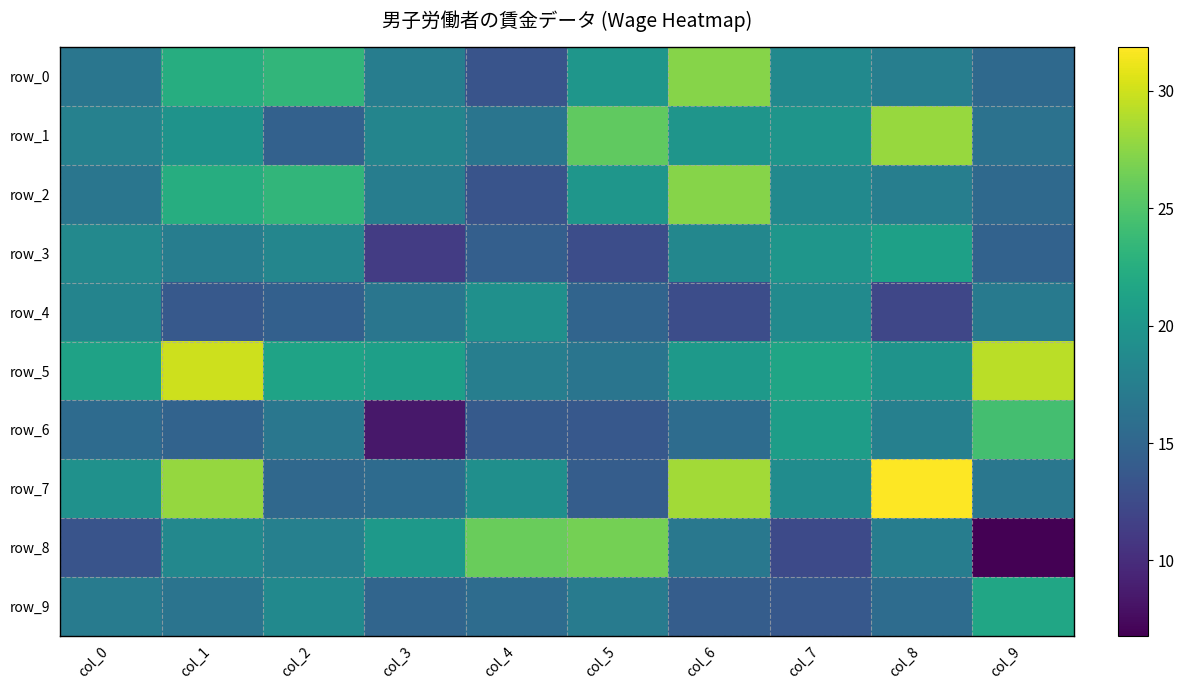

Reading left to right, extract all data points from this chart.

row_0: 16.6	22.4	23.2	17.4	13.3	19.9	27.3	18.7	17.6	15.4
row_1: 17.9	19.7	14.6	18.2	16.5	25.8	19.9	19.9	27.9	16.2
row_2: 16.6	22.4	23.2	17.4	13.3	19.9	27.3	18.7	17.6	15.4
row_3: 18.6	17.4	18.2	11.3	14.4	12.7	18.4	19.9	21.0	14.7
row_4: 18.1	13.8	14.4	16.6	19.4	14.8	12.8	18.8	12.1	17.0
row_5: 21.2	29.9	21.4	20.9	17.6	16.5	20.4	21.6	19.6	29.2
row_6: 15.6	14.8	16.7	8.4	13.8	13.7	15.7	20.7	17.8	24.4
row_7: 19.4	27.9	15.3	15.6	19.2	14.2	28.4	18.9	31.9	16.7
row_8: 13.3	18.5	17.8	20.3	26.1	26.6	16.8	12.4	17.4	6.8
row_9: 17.2	16.4	18.7	15.0	15.7	17.2	14.2	13.7	15.7	21.6